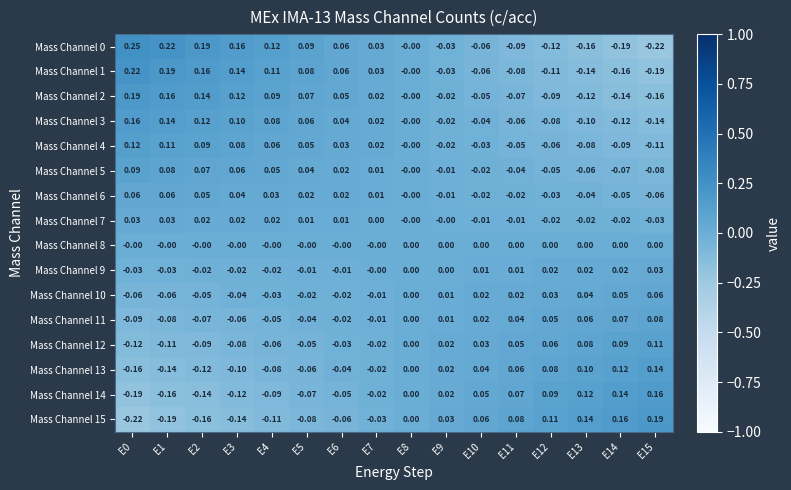

How many data points does each series have?

16